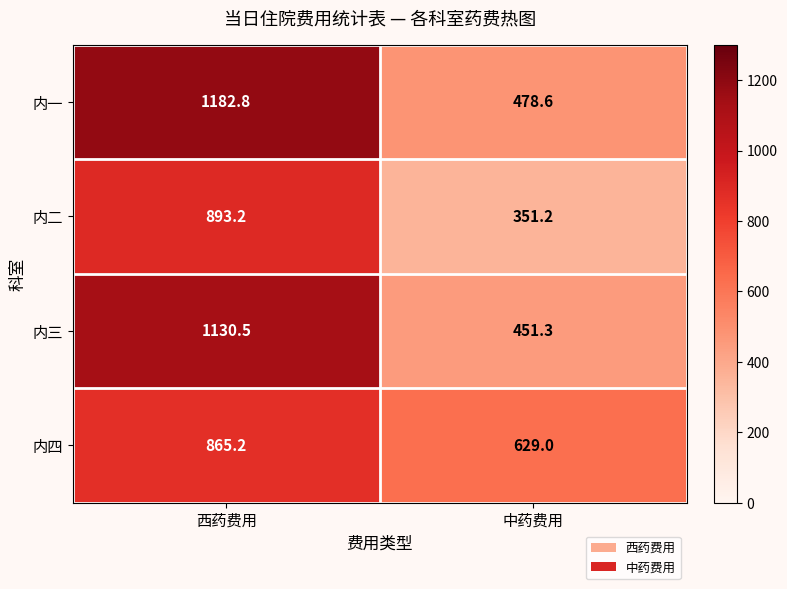

Read the 内二 value at 中药费用.

351.2